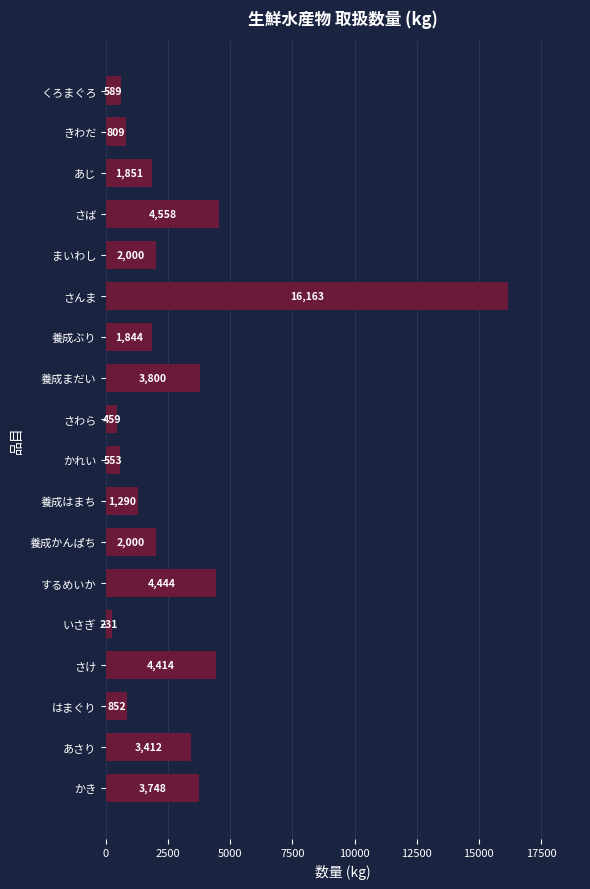

How many data points are less than 2000?

9